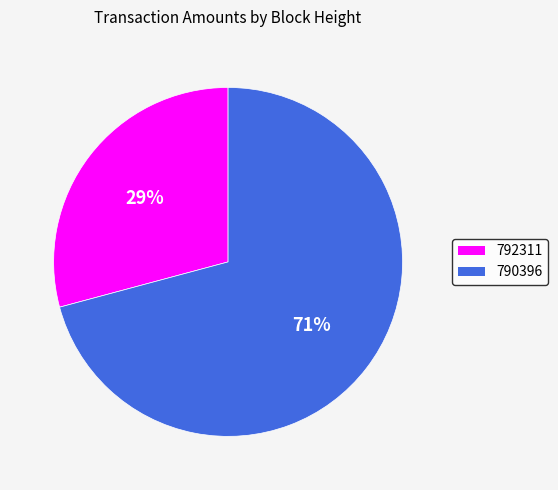

Which slice is the smallest?

792311